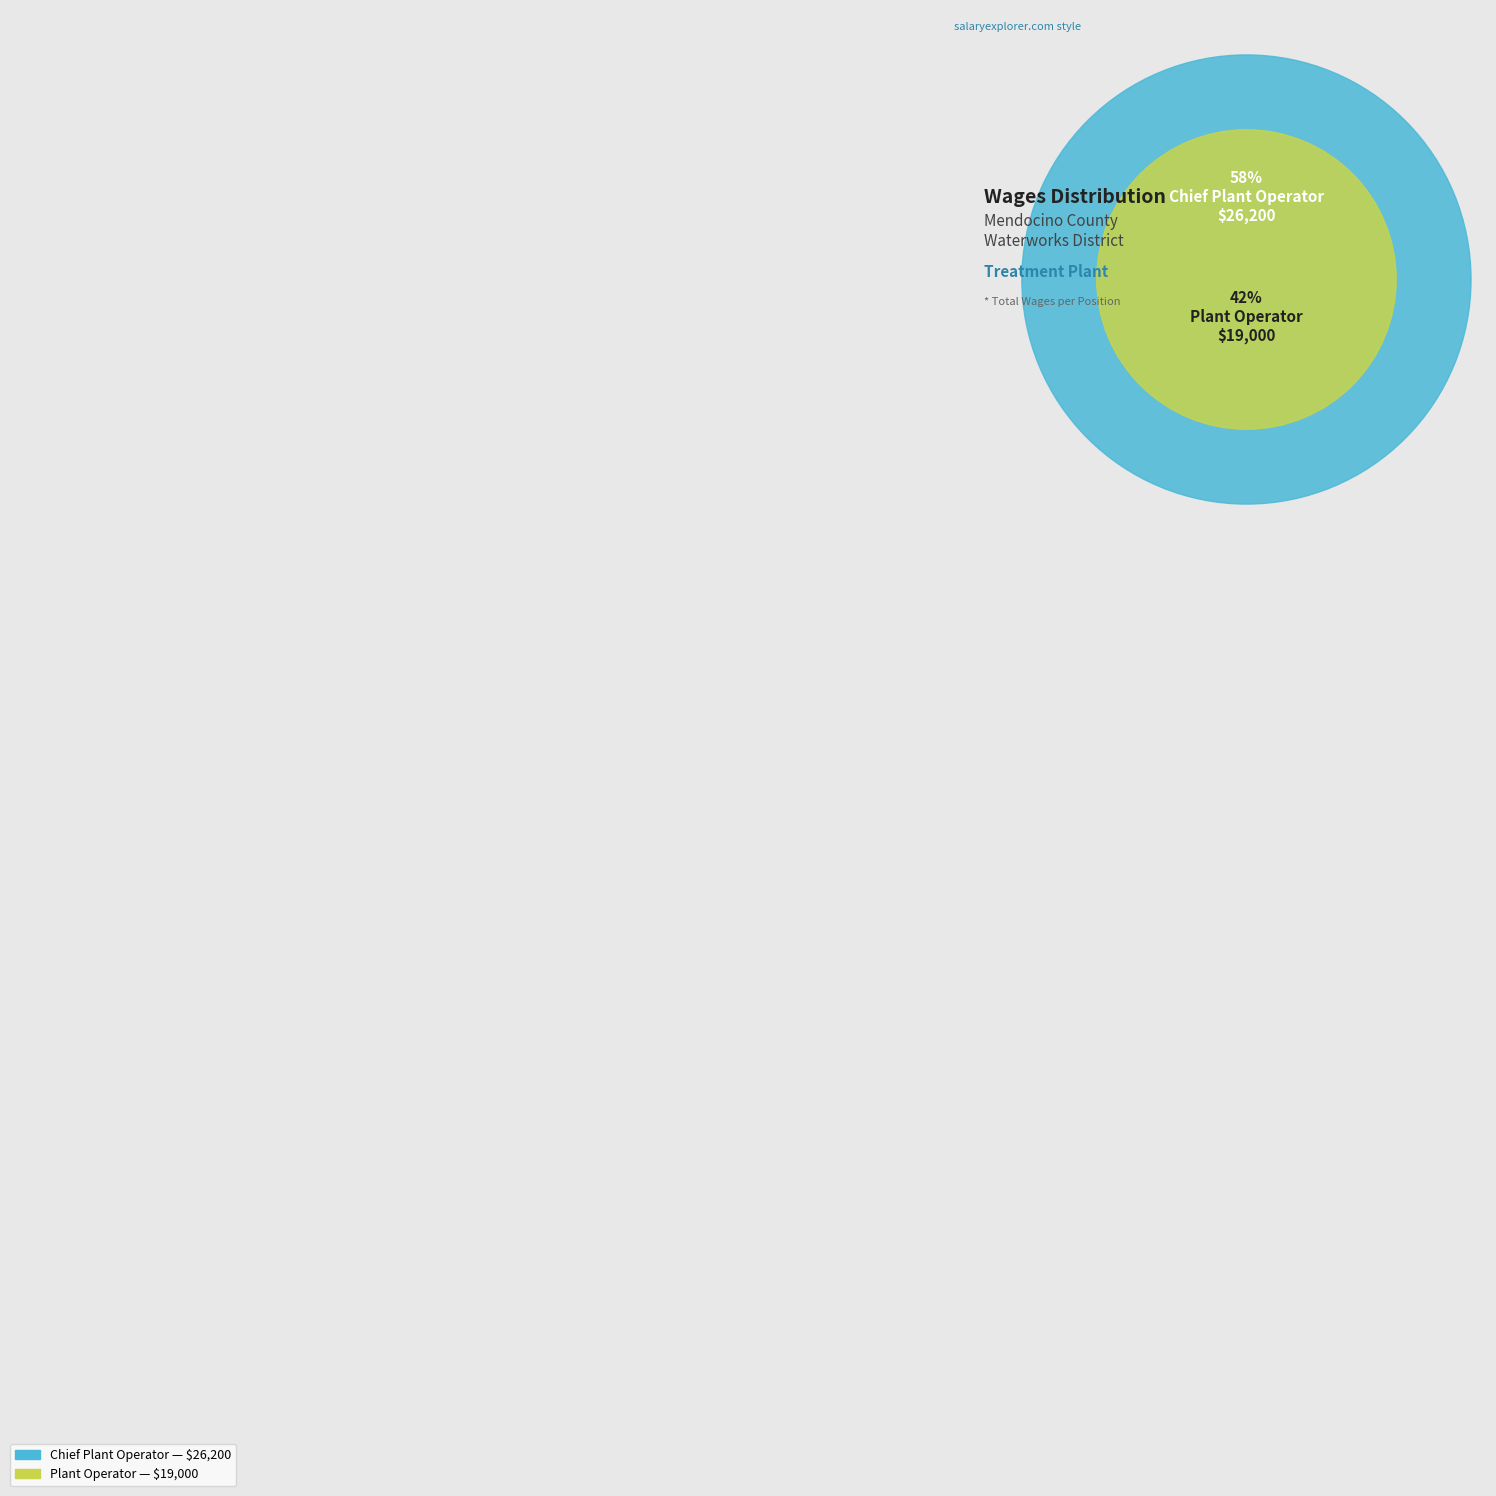

Which slice represents more than half of the pie?

Chief Plant Operator